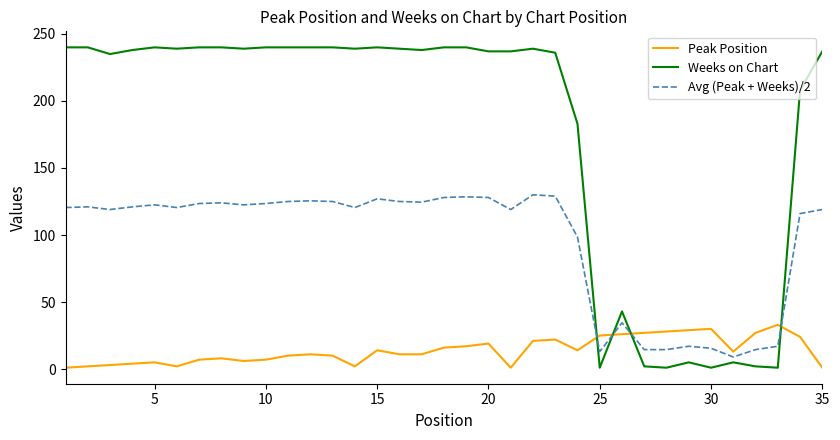

Which series ends up on top after the final intersection of Avg (Peak + Weeks)/2 and Peak Position?

Avg (Peak + Weeks)/2